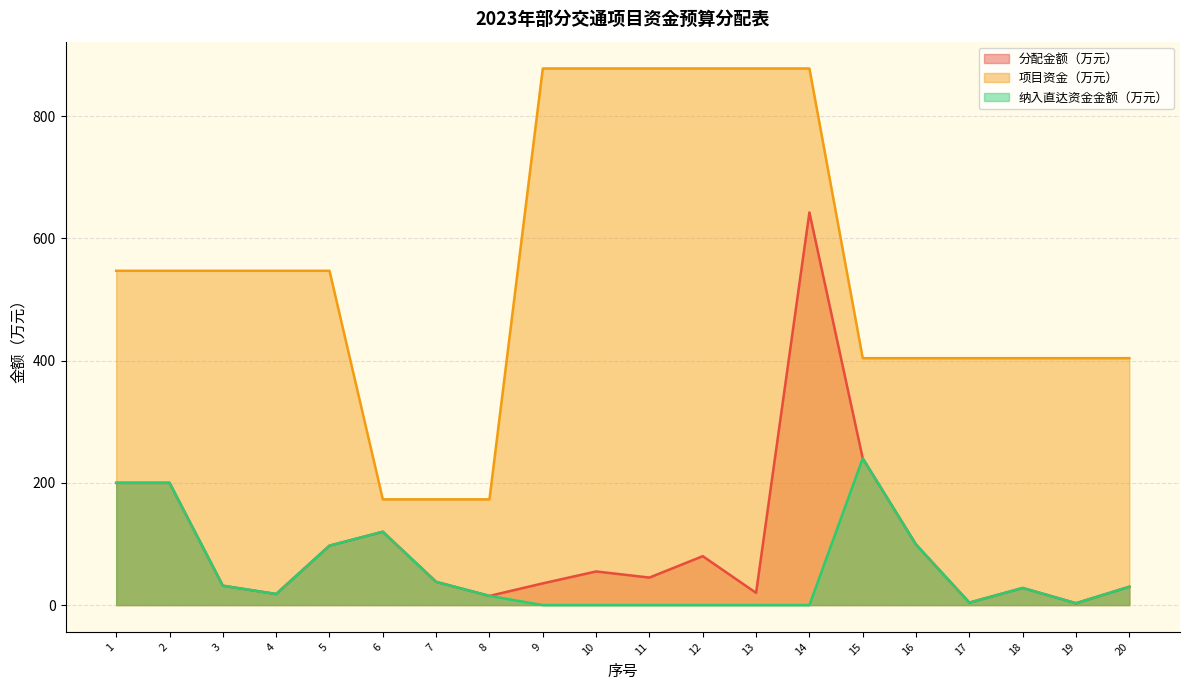

What is the difference between the maximum and minimum values in the 纳入直达资金金额（万元） series?

240.0